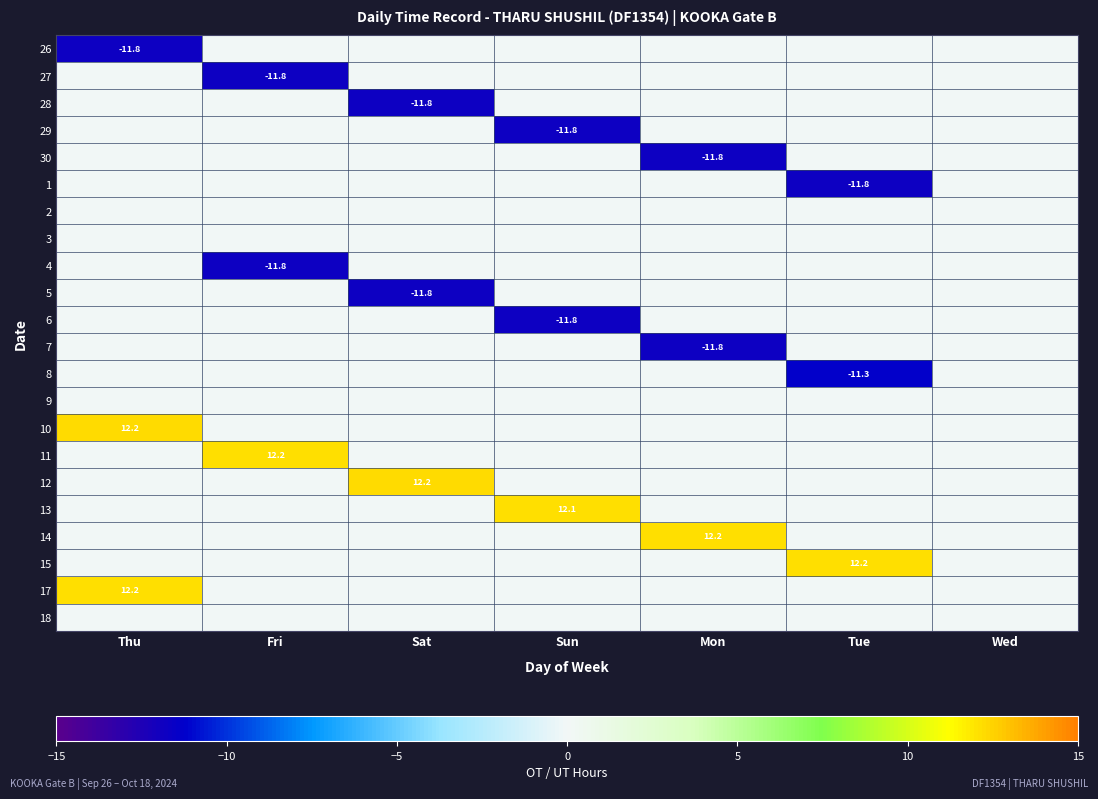

The 11 series shows 12.2 at Fri. True or false?

True